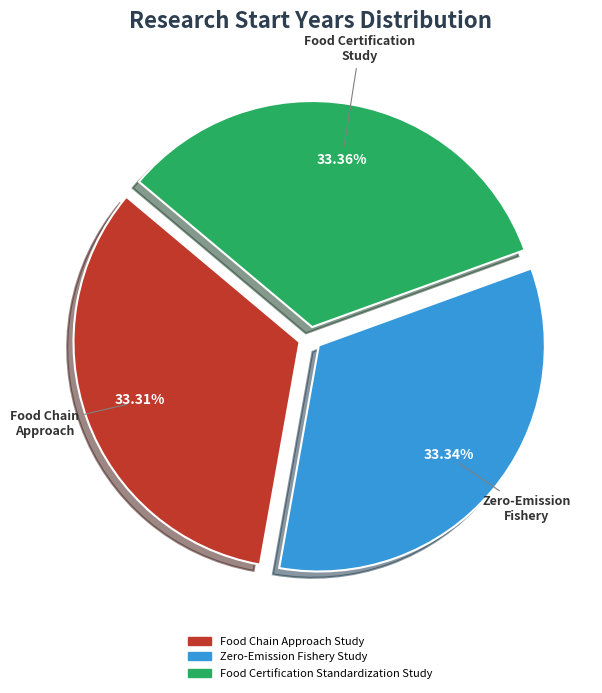

The Food Certification Standardization Study slice represents 33% of the pie. True or false?

True